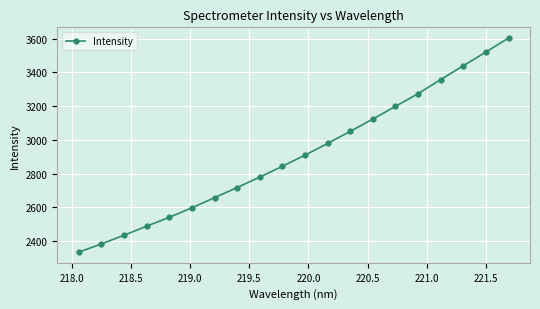

How many lines are shown in the chart?

1